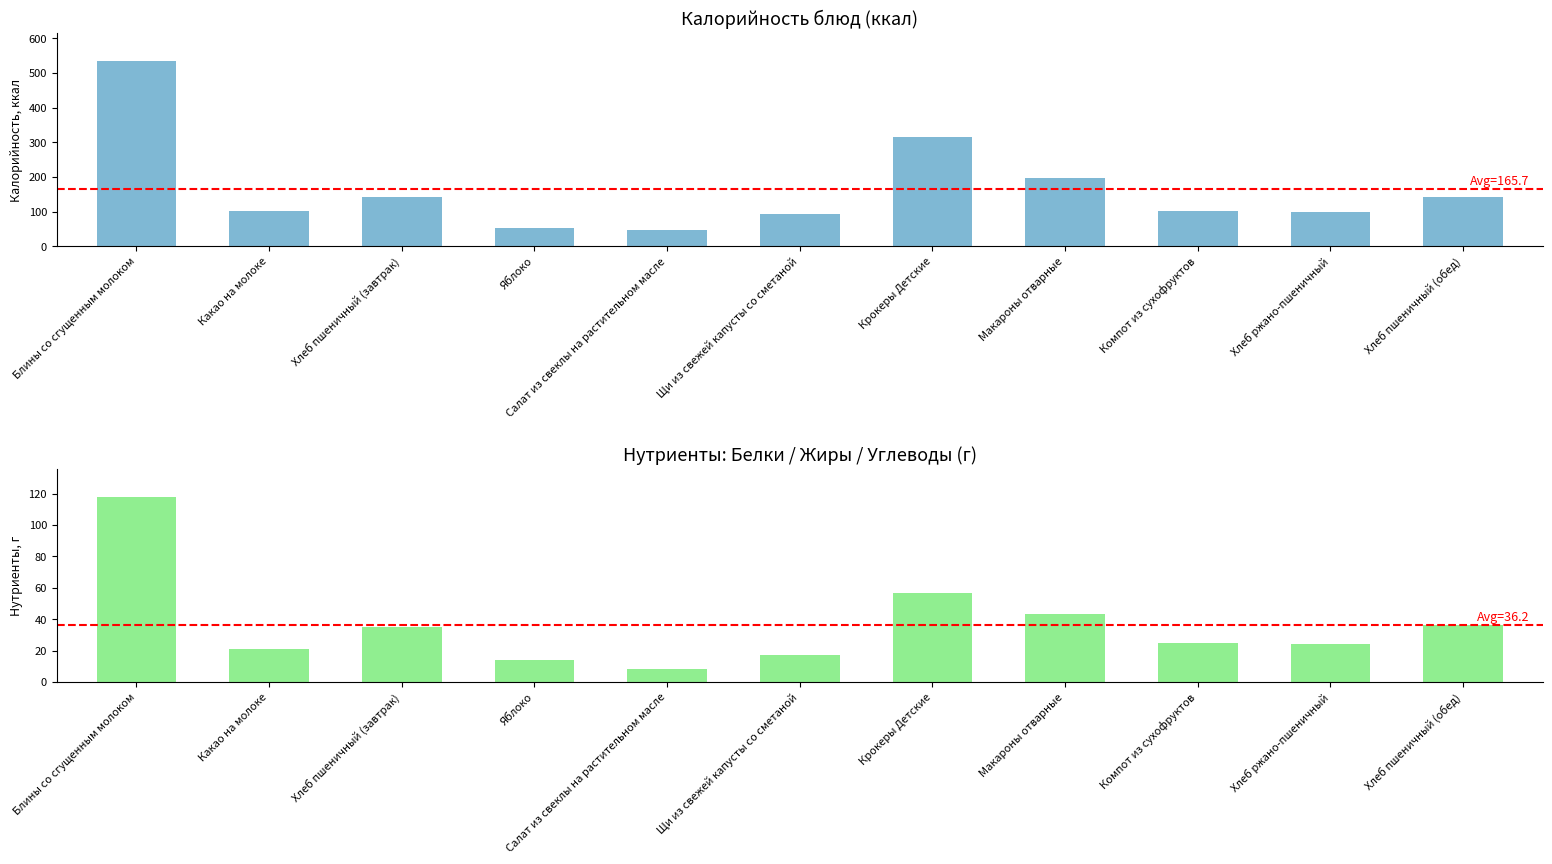

How many data points in Калорийность are above 102?

5